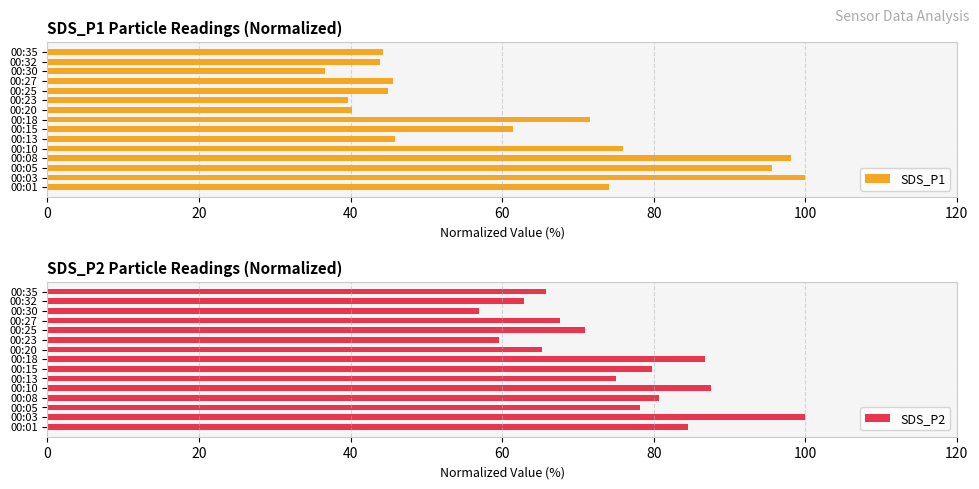

The value of SDS_P1 at 00:30 is 57.9. True or false?

False